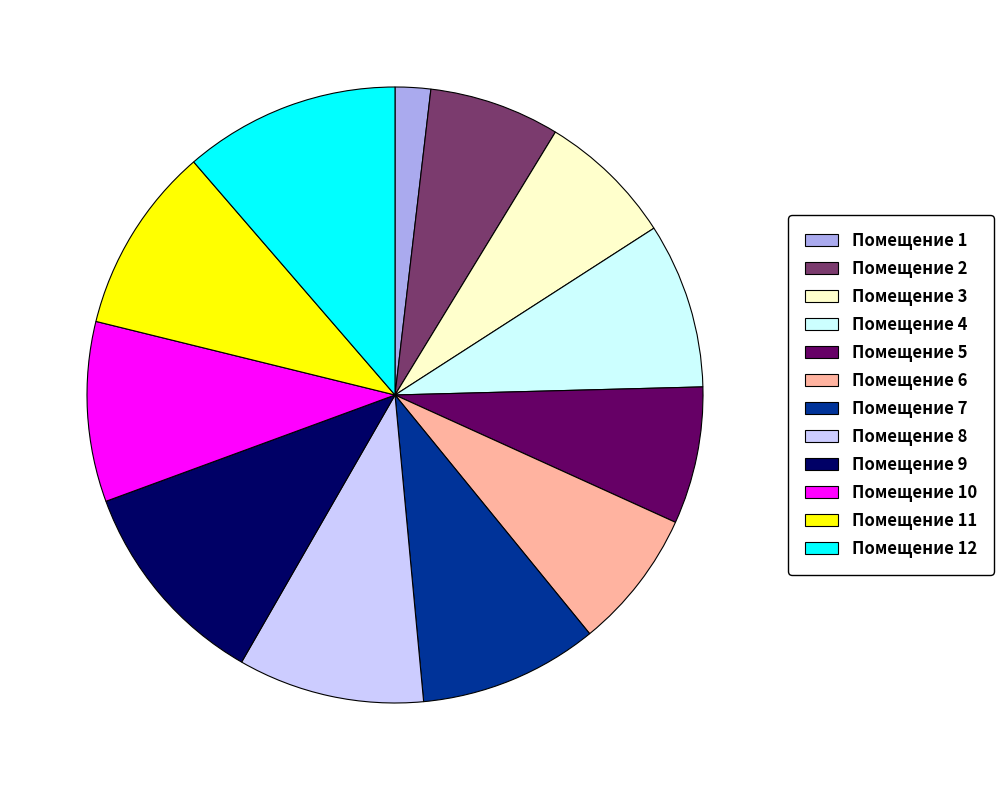

Which slice is the smallest?

Помещение 1